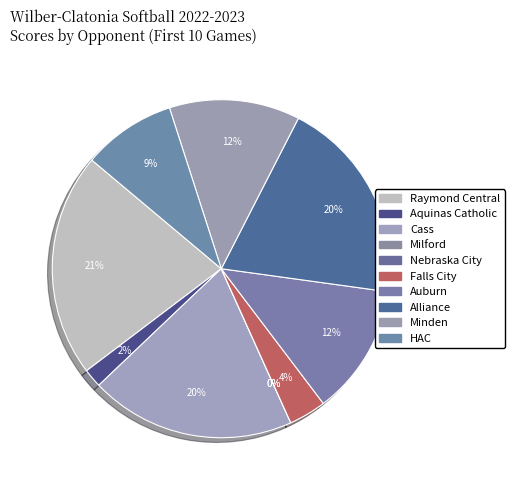

What percentage is the Aquinas Catholic slice, to the nearest percent?

2%